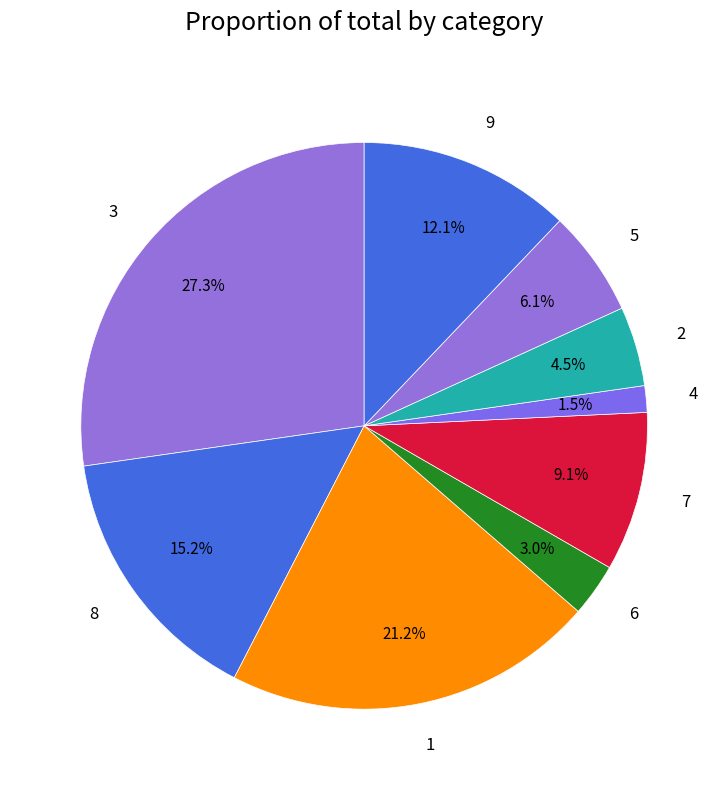

Approximately how many times larger is the value at 9 compared to 2?

2.7